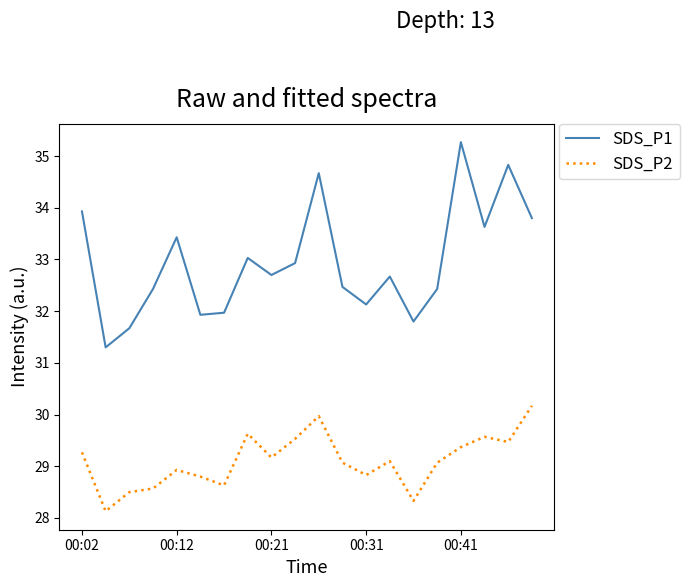

What are all the series names shown in the legend?

SDS_P1, SDS_P2